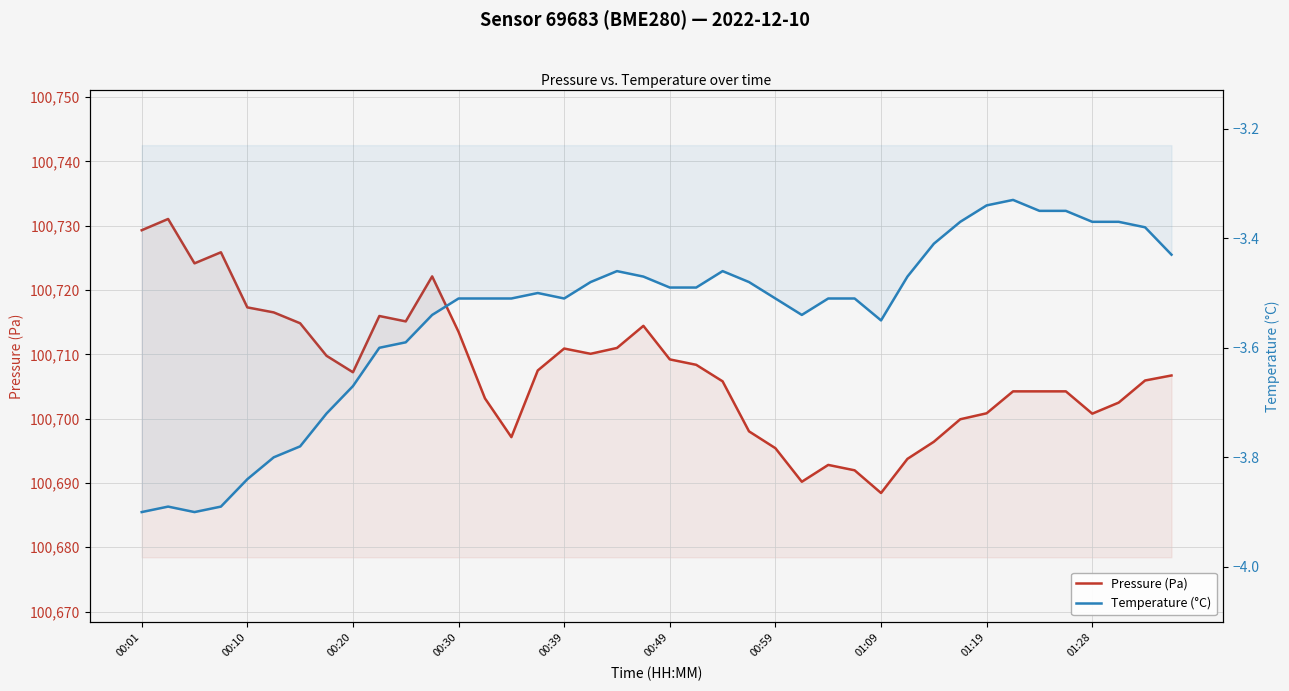

Where is Pressure (Pa) nearest to the value 100709?

00:49